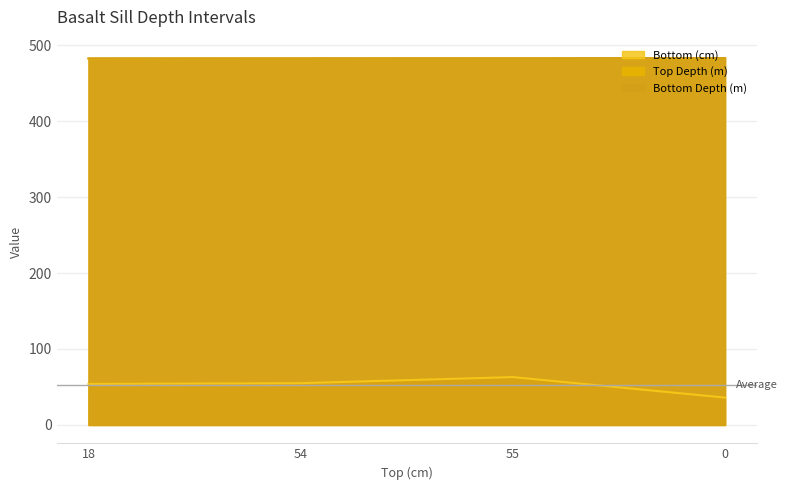

What is the highest value of the Bottom (cm) series?

63.0